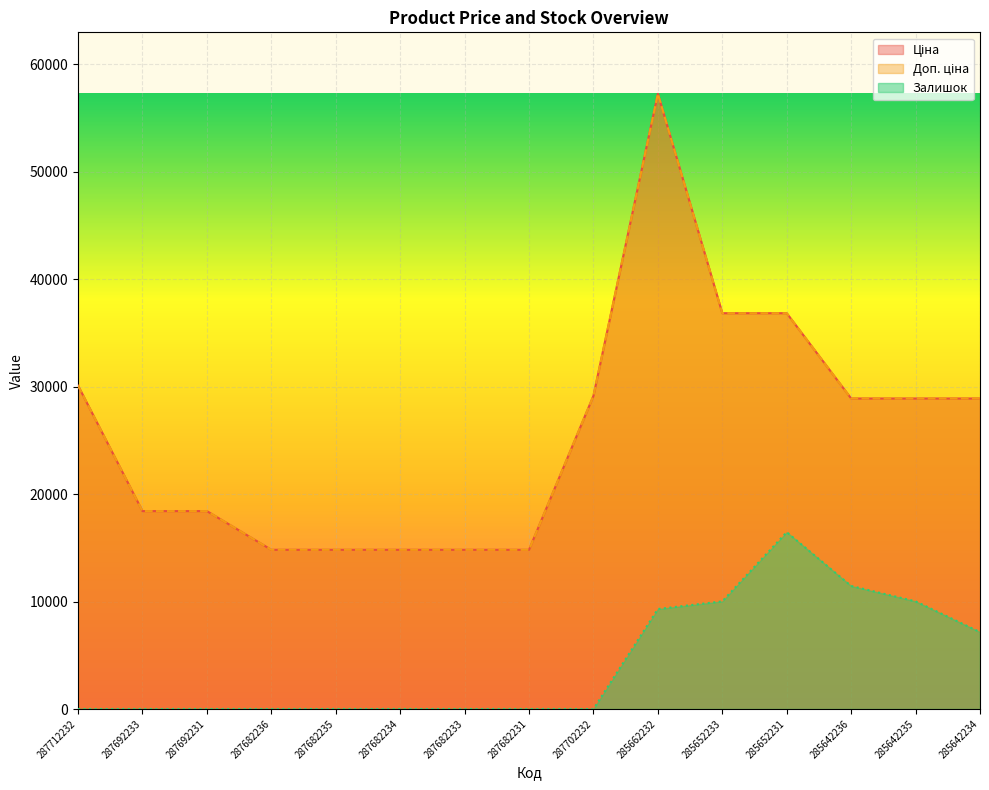

What is the highest value of the Ціна series?

57258.0